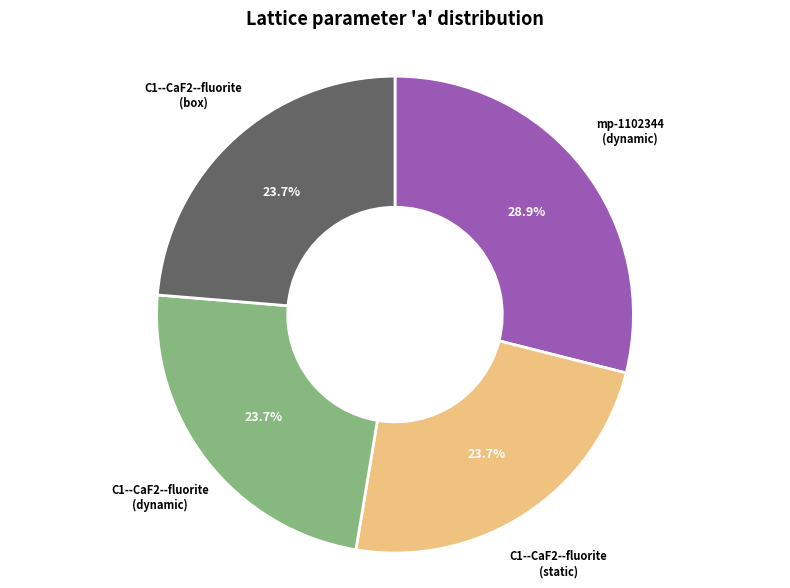

What percentage do C1--CaF2--fluorite (dynamic) and C1--CaF2--fluorite (static) together represent?

47.4%